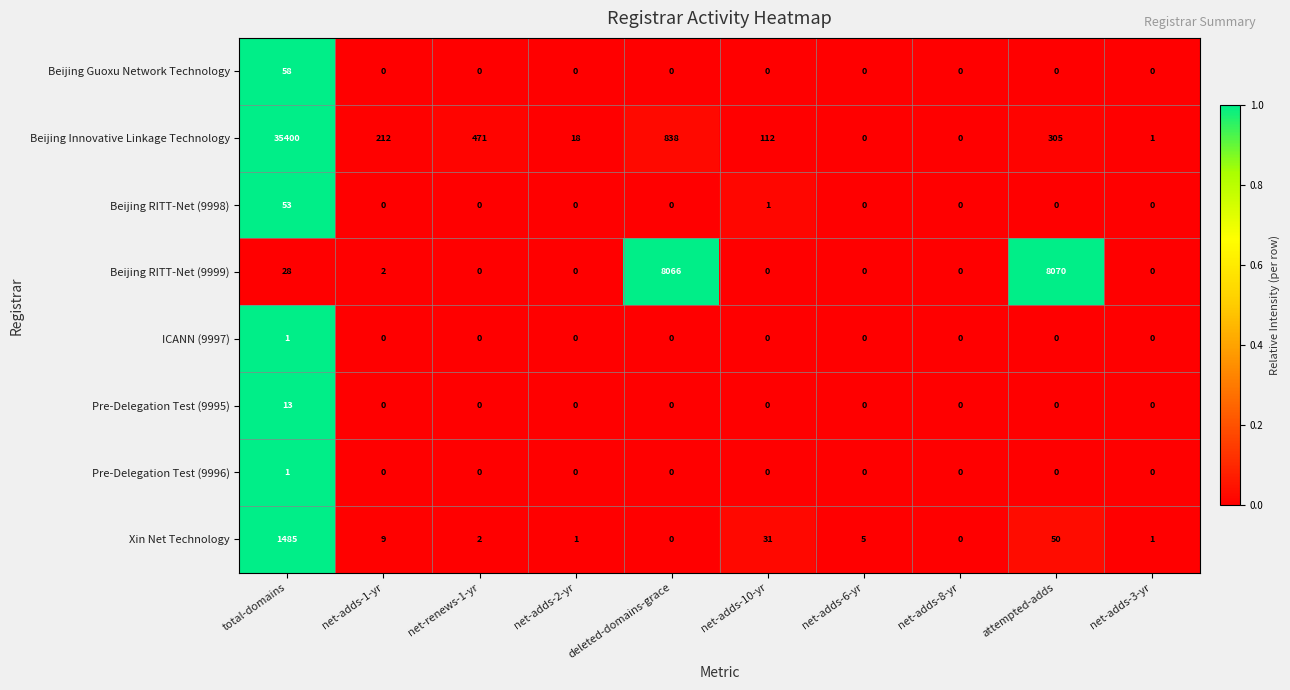

What is the spread (max minus min) of values at deleted-domains-grace?

8066